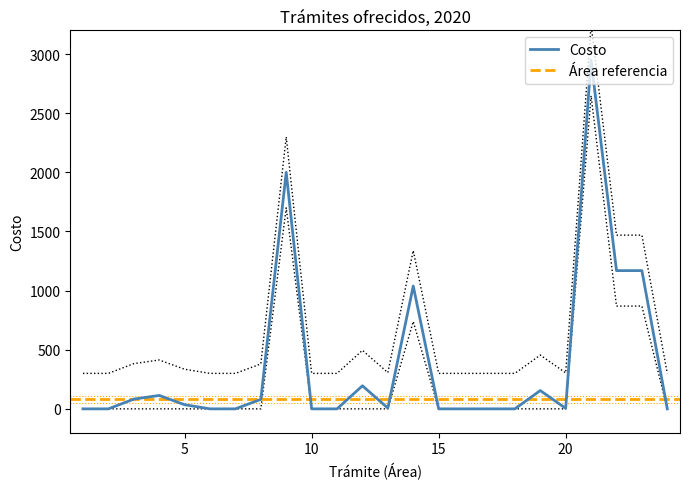

Which category has the lowest value in the Area series?

1